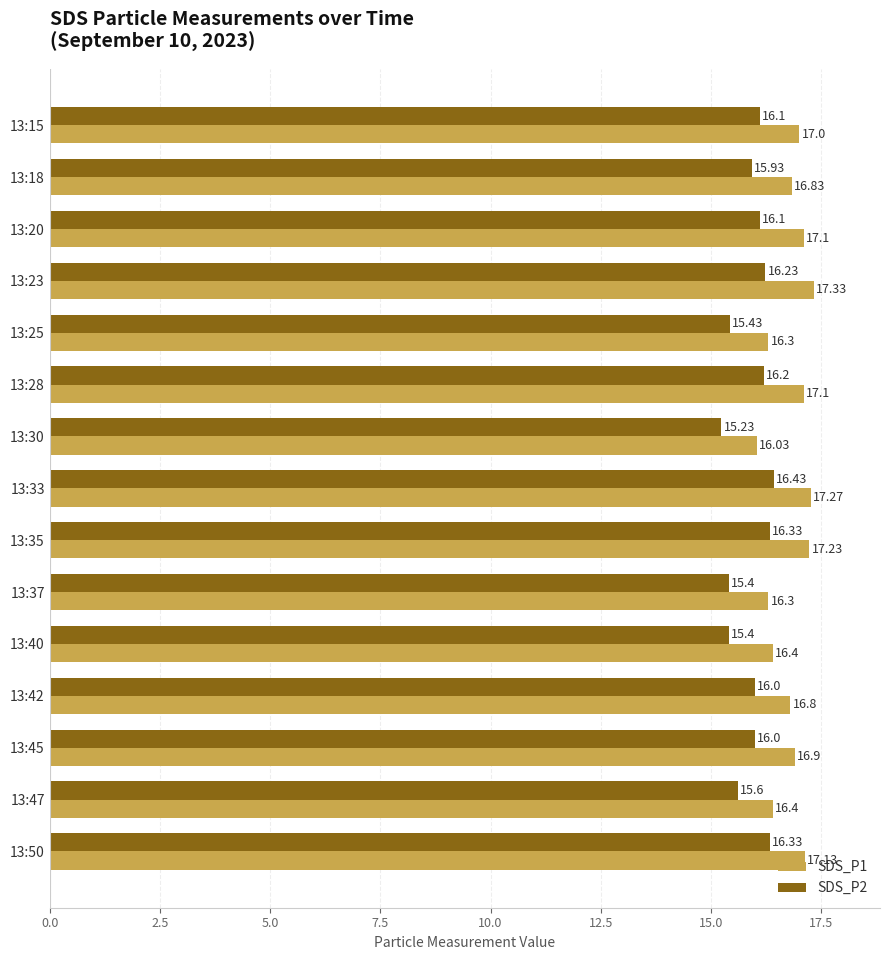

Is the value of SDS_P2 at 13:45 greater than the value of SDS_P1 at 13:20?

No